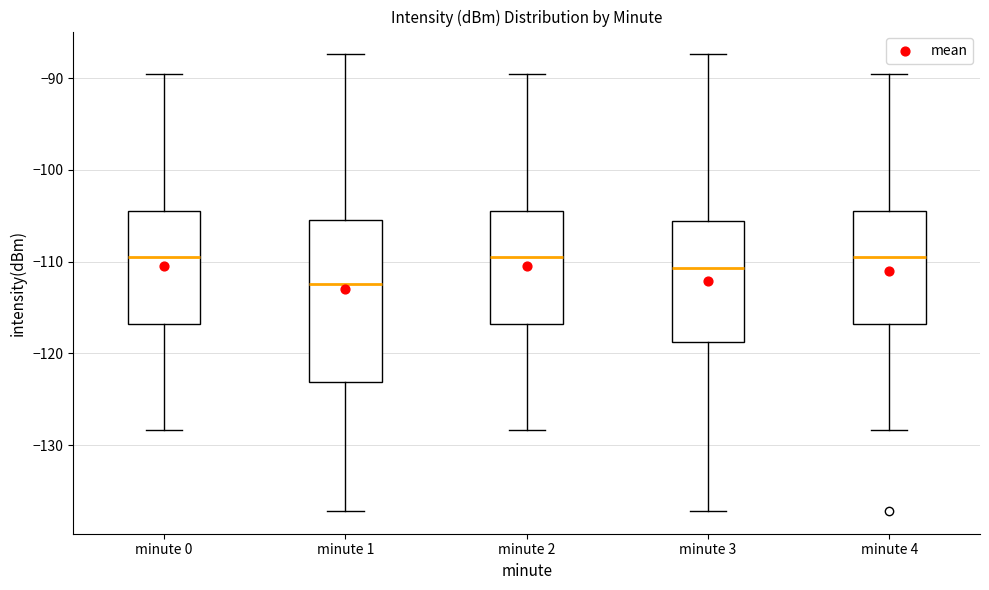

Reading left to right, transcribe this box plot: for each box, give where its median line is, the range the box spans, and where its two whiskers end, as read against the y-axis. The values are not printed on the chart, so give them approximately, as read against the axis.

minute 0: median -110, box -117 to -104, whiskers -128 to -89
minute 1: median -112, box -123 to -105, whiskers -137 to -87
minute 2: median -110, box -117 to -104, whiskers -128 to -89
minute 3: median -111, box -119 to -106, whiskers -137 to -87
minute 4: median -110, box -117 to -104, whiskers -128 to -89